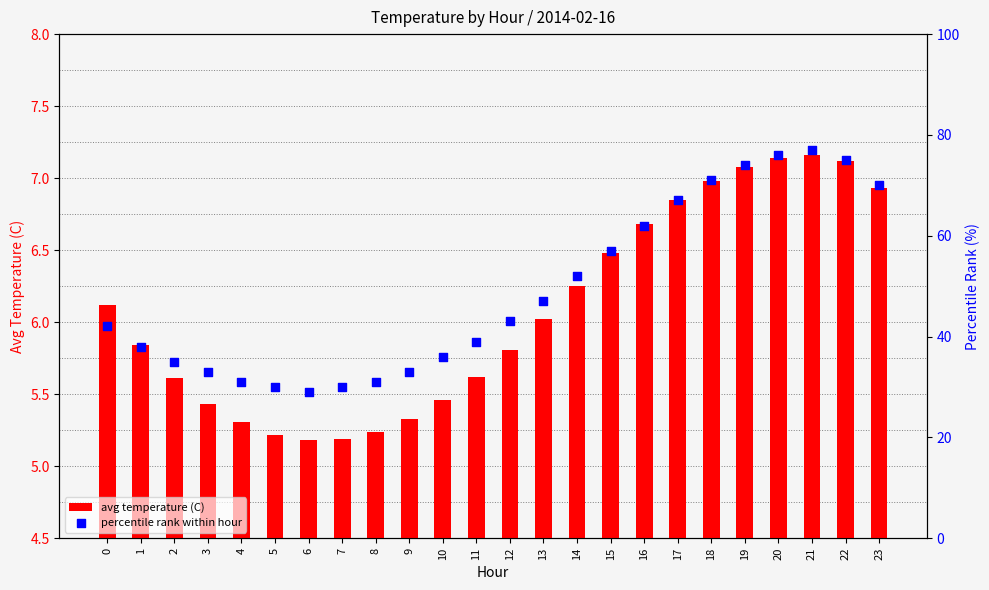

Which series contains the highest Y value?

percentile rank within hour